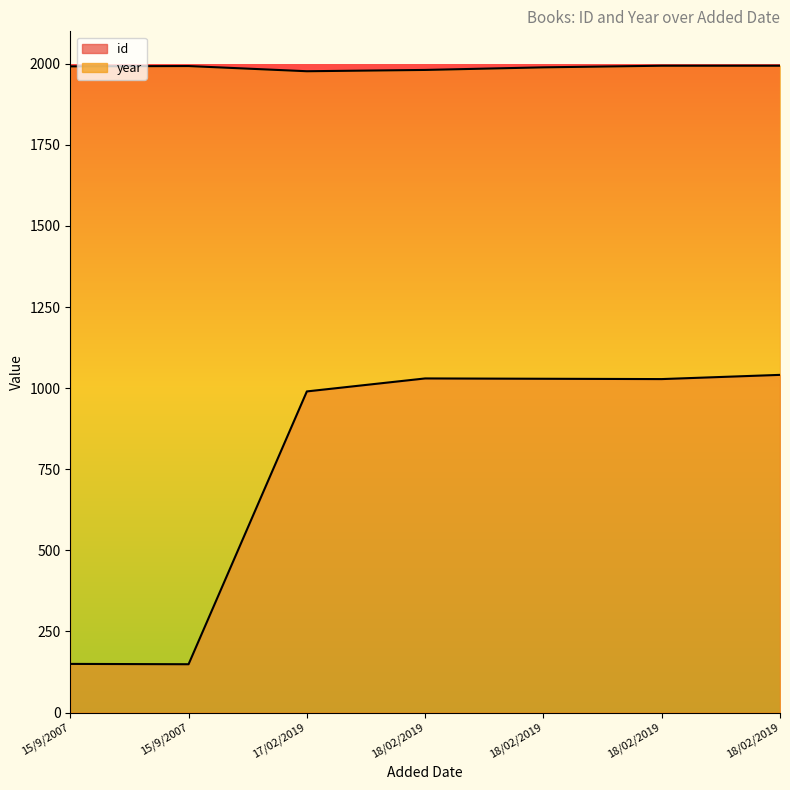

At how many categories does at least one series exceed 1394?

7